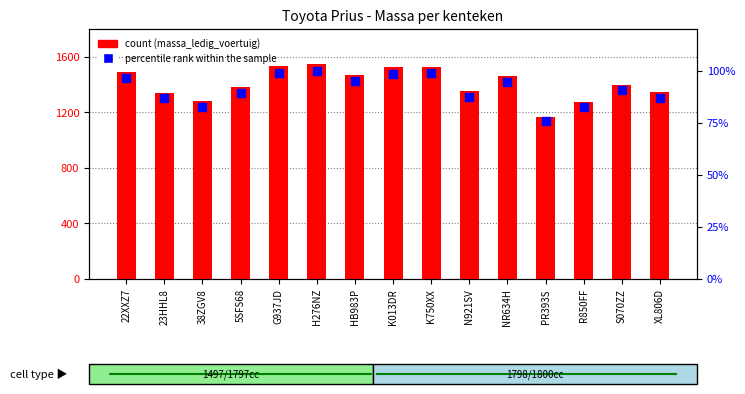

What is the total value across all series at 23HHL8?

1426.7